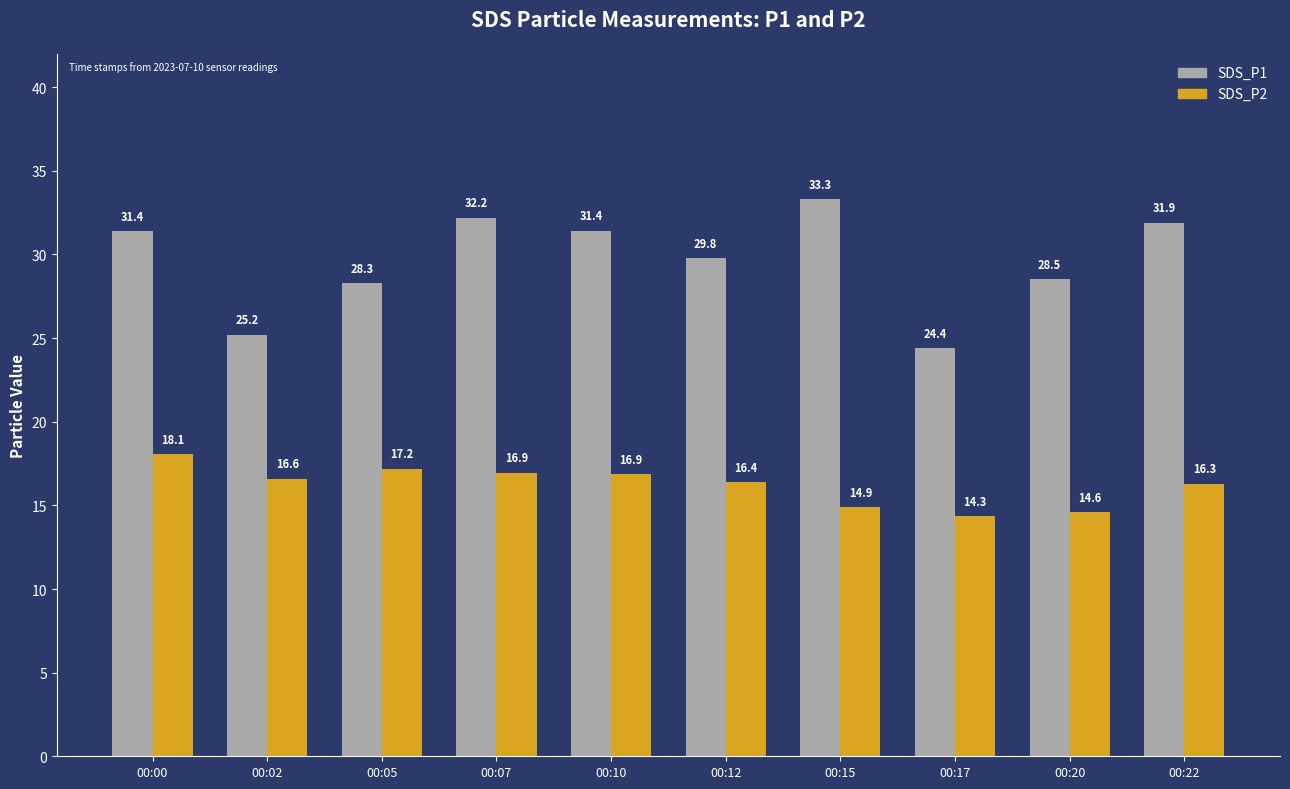

How many bars are there in each group?

2